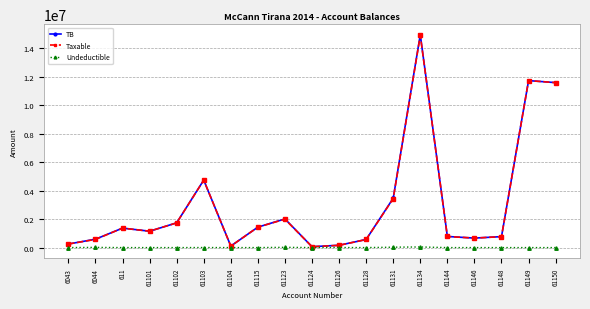

True or false: Undeductible has more than 0 points higher than both neighbors.

True